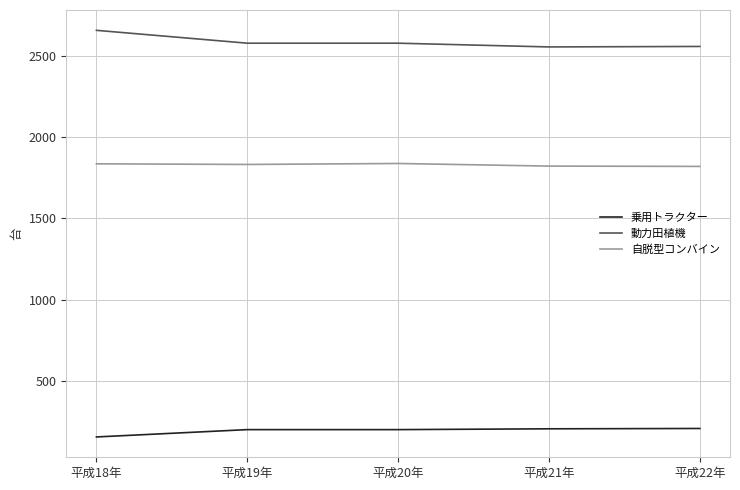

True or false: 自脱型コンバイン and 動力田植機 intersect in this chart.

False